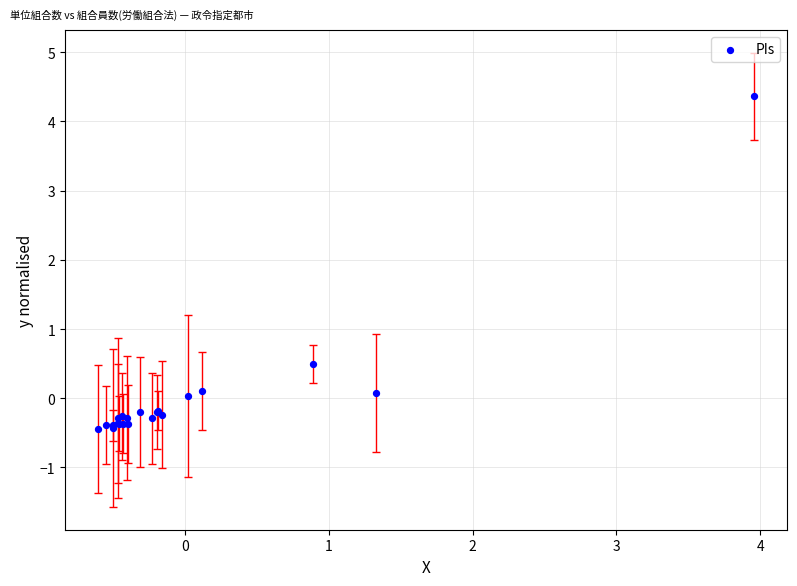

What Y value in the scatter plot is closest to 1?

0.5